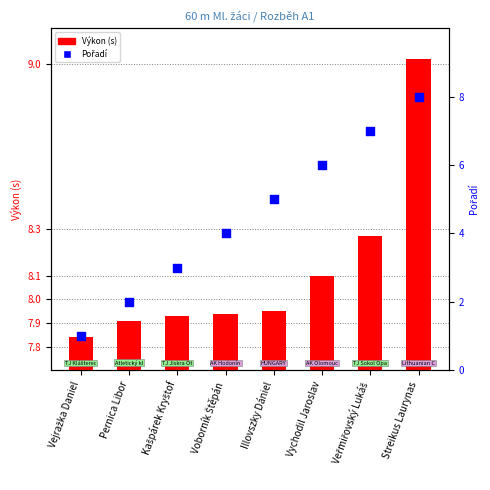

At which category is the sum across all series the highest?

Streikus Laurynas